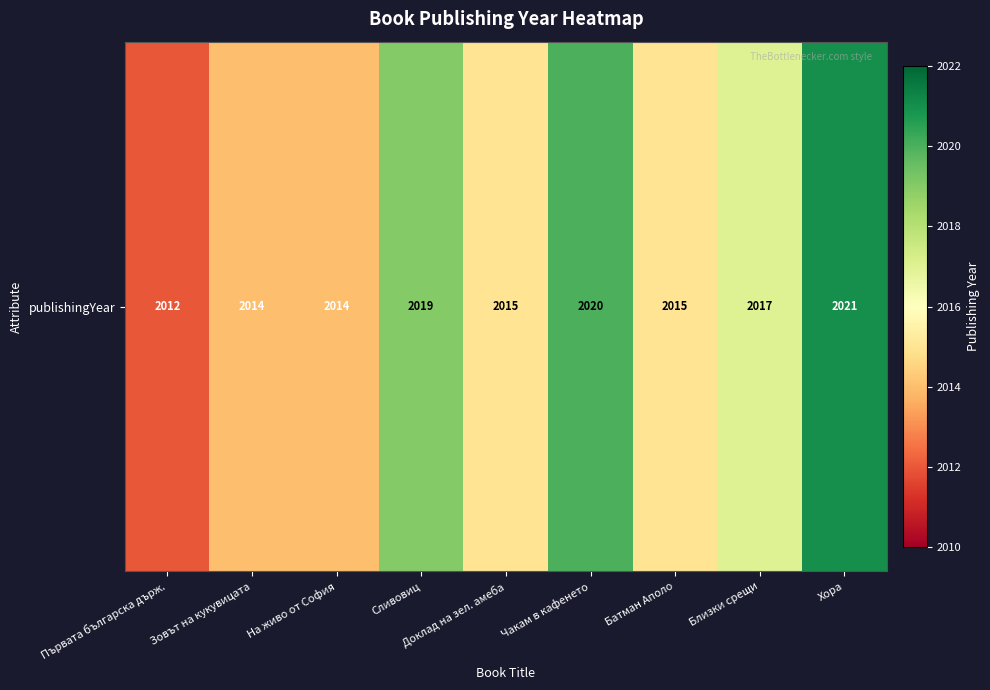

Is it true that the value at Хора is 3141?

False